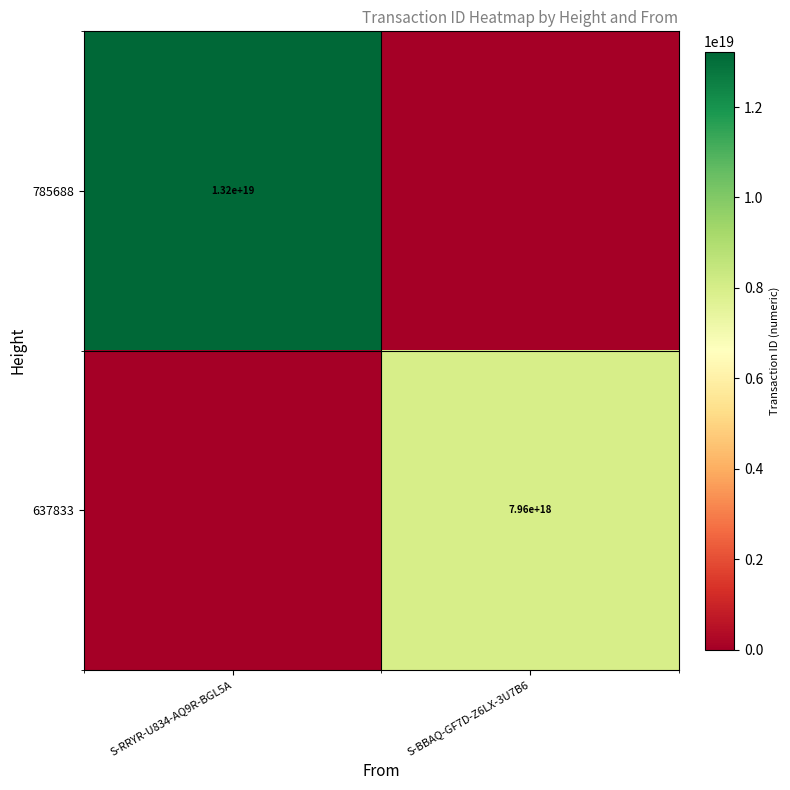

True or false: 785688 has a value of 3010125786529145856 at S-RRYR-U834-AQ9R-BGL5A.

False